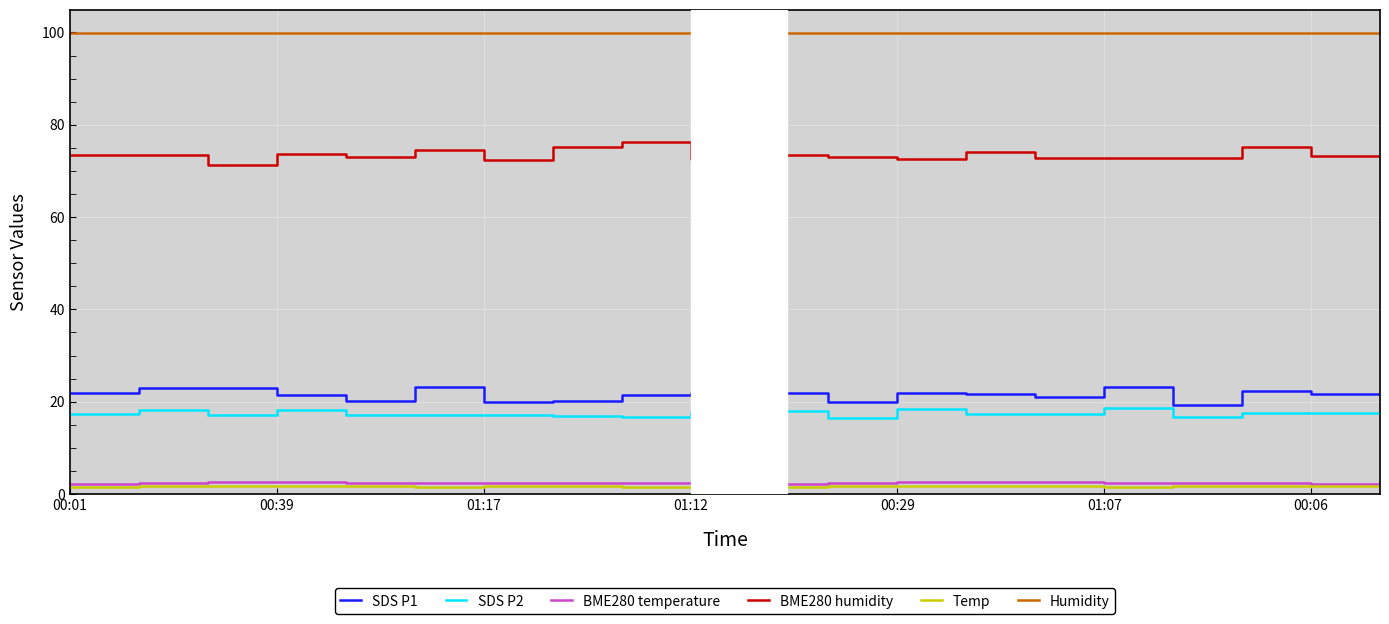

True or false: BME280 humidity and Temp cross at least once.

False